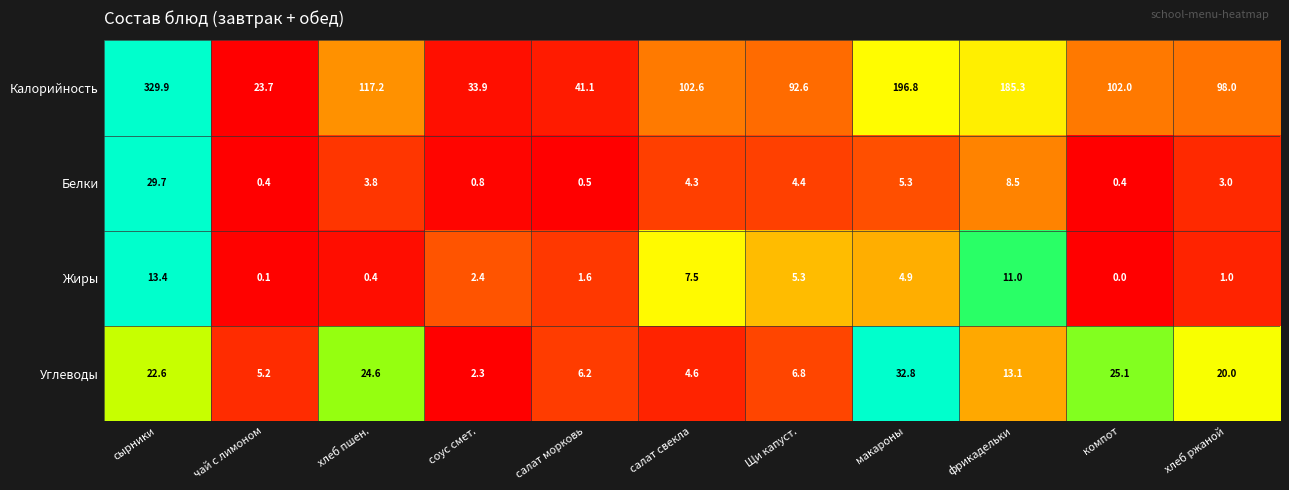

What is the difference between the maximum and second lowest values in the Белки series?

29.3